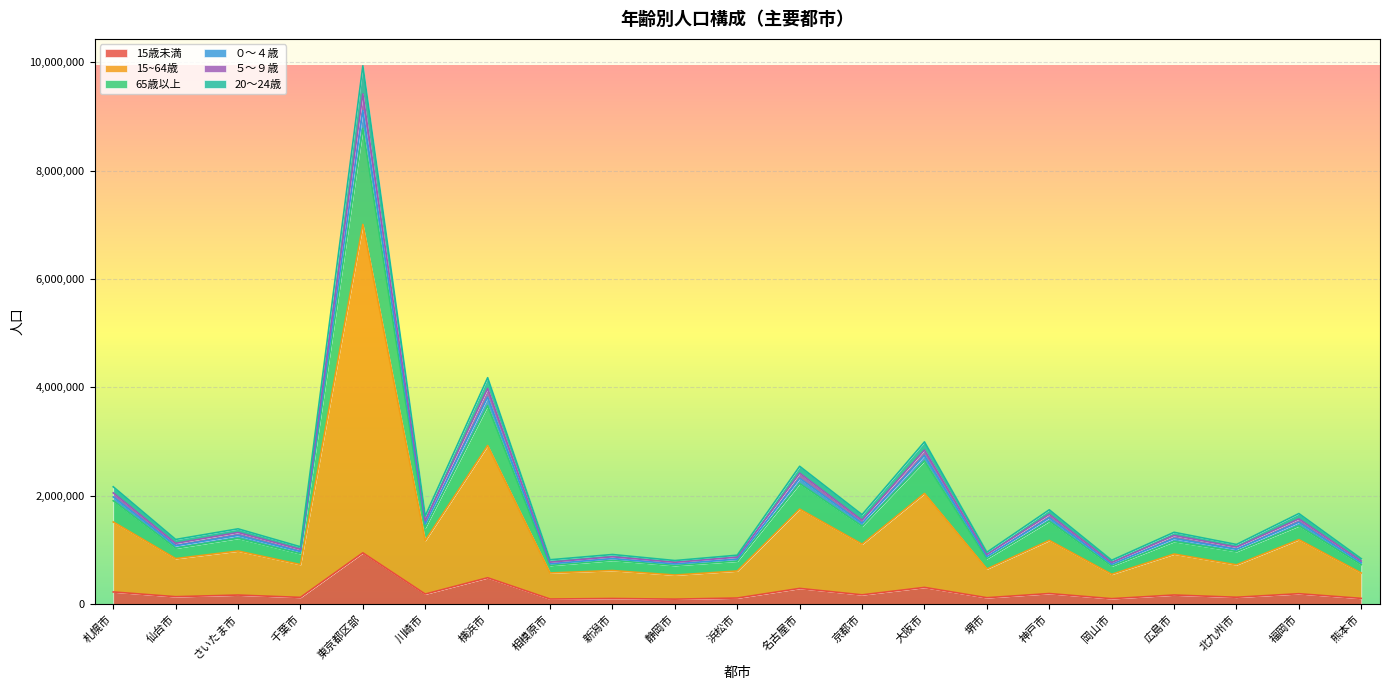

List the labels in order of 15歳未満 value, largest first.

東京都区部, 横浜市, 大阪市, 名古屋市, 札幌市, 神戸市, 福岡市, 川崎市, 京都市, 広島市, さいたま市, 仙台市, 北九州市, 千葉市, 堺市, 浜松市, 熊本市, 新潟市, 岡山市, 相模原市, 静岡市